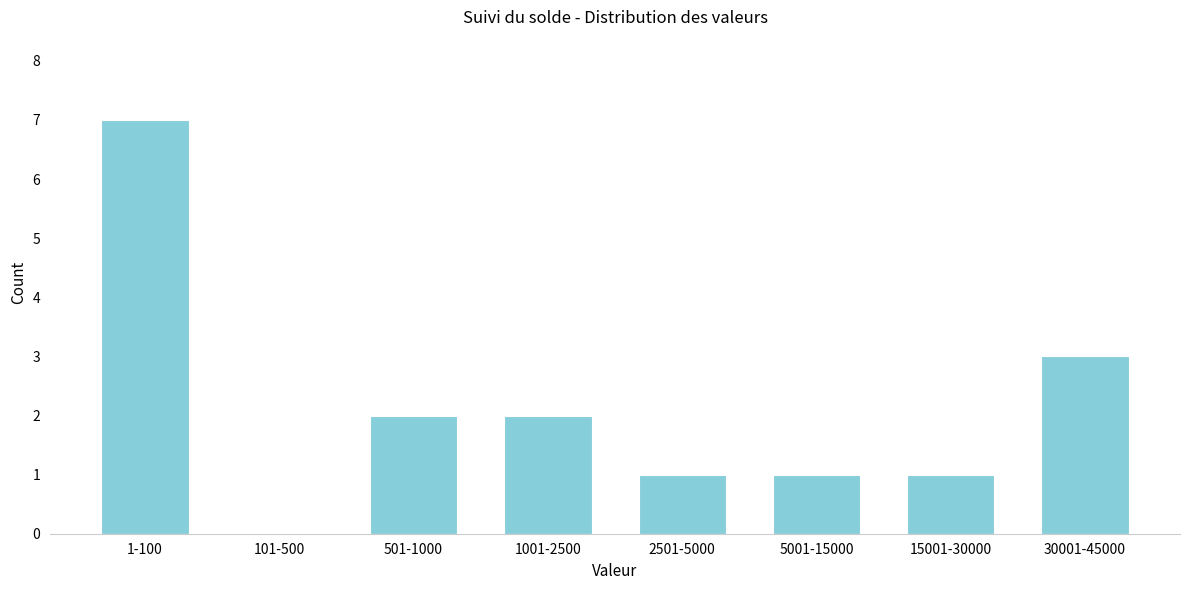

Reading left to right, transcribe all the data shown in this chart.

1-100=7	101-500=0	501-1000=2	1001-2500=2	2501-5000=1	5001-15000=1	15001-30000=1	30001-45000=3